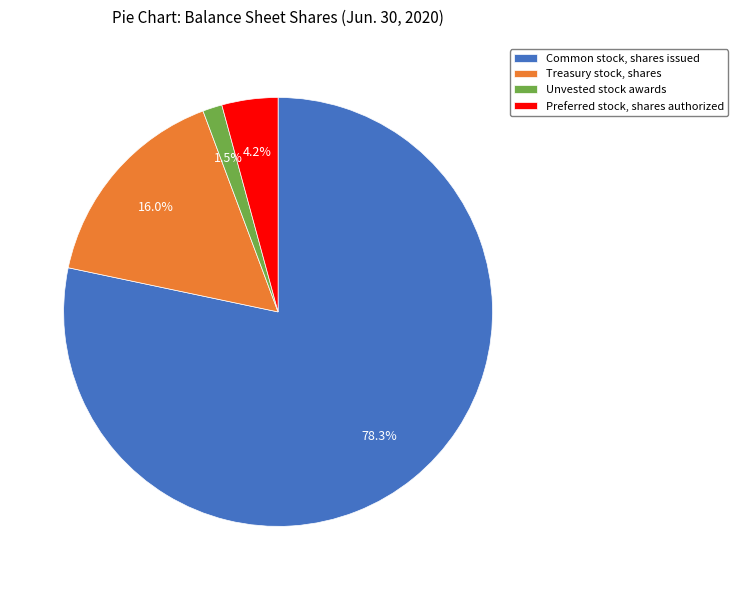

Rank the categories by value from highest to lowest.

Common stock, shares issued, Treasury stock, shares, Preferred stock, shares authorized, Unvested stock awards